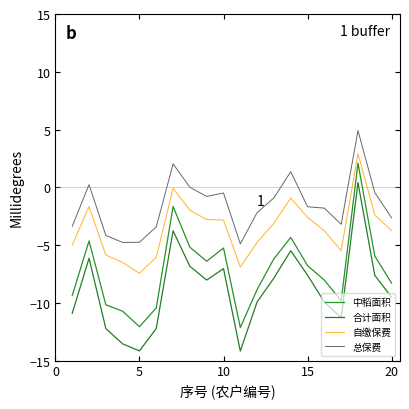

What is the average value of the 合计面积 series?

-8.9